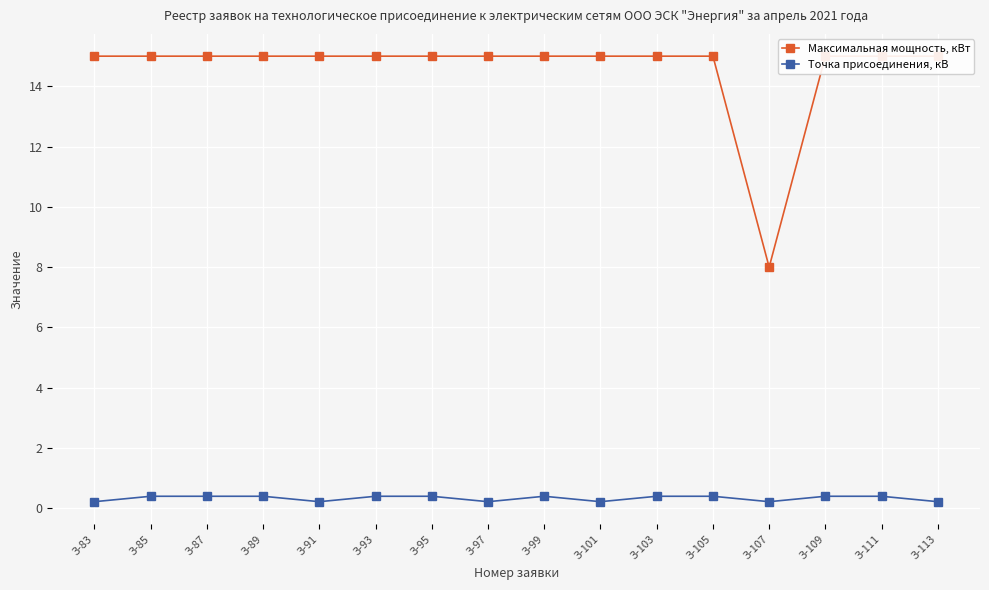

True or false: Точка присоединения, кВ and Максимальная мощность, кВт intersect in this chart.

False